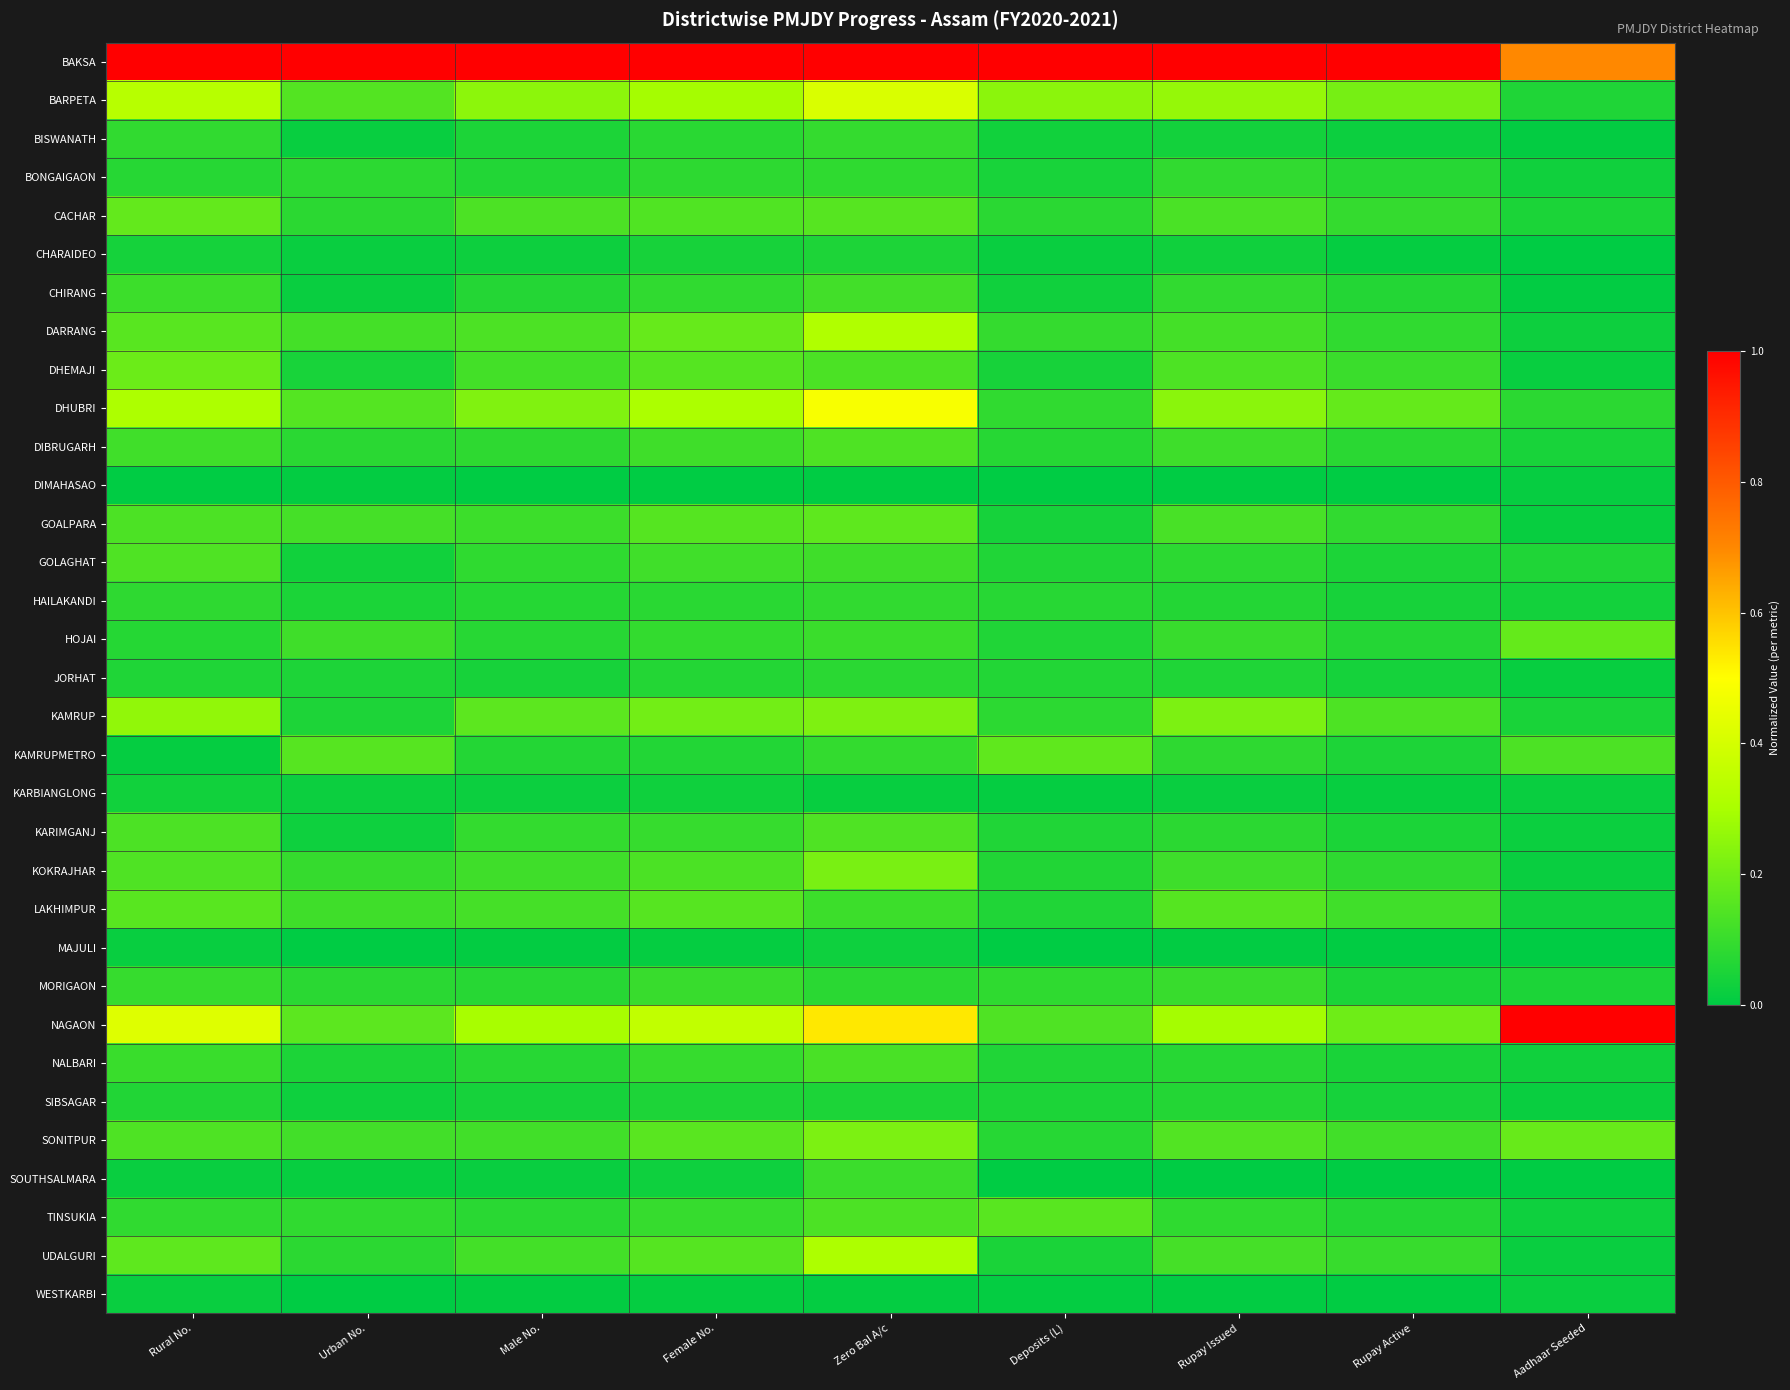

At which category is the sum across all series the highest?

Zero Bal A/c